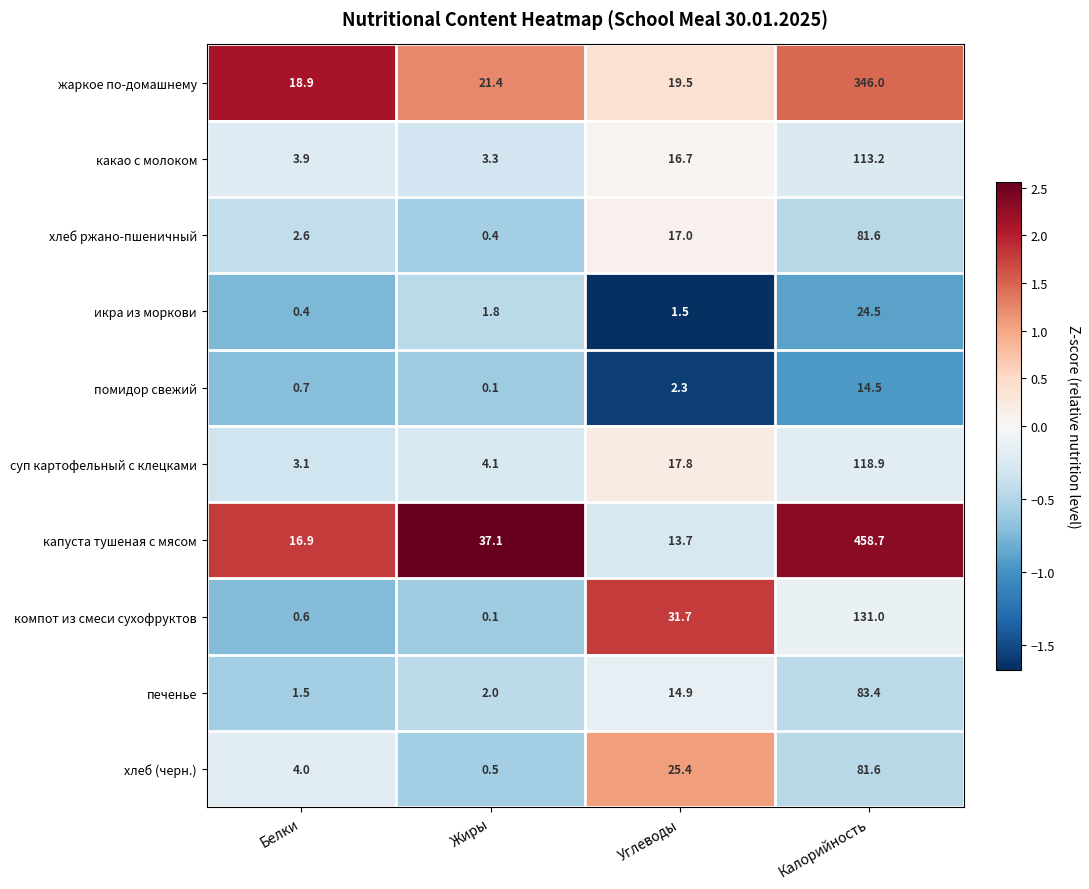

Which series has the largest total across all categories?

капуста тушеная с мясом